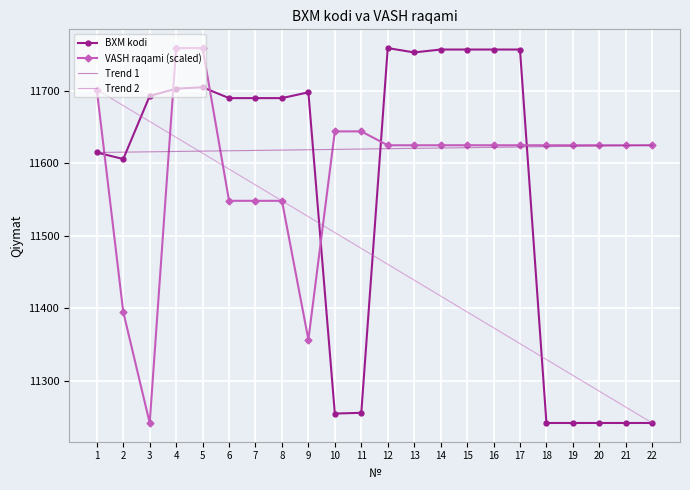

What is the maximum value shown in the chart?

11759.0